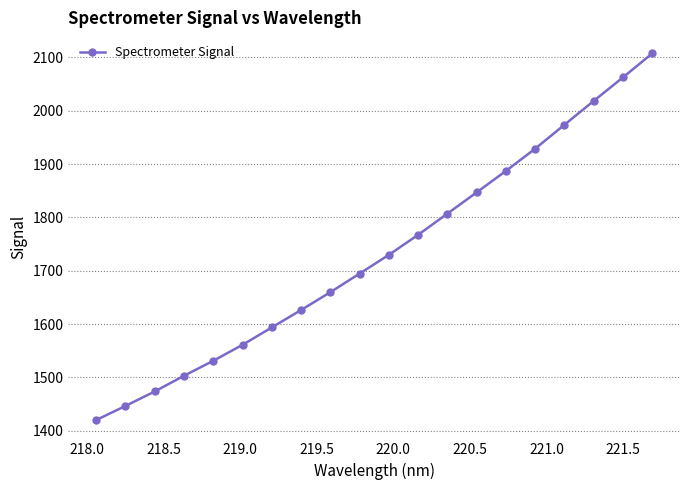

What is the smallest value displayed?

1420.1